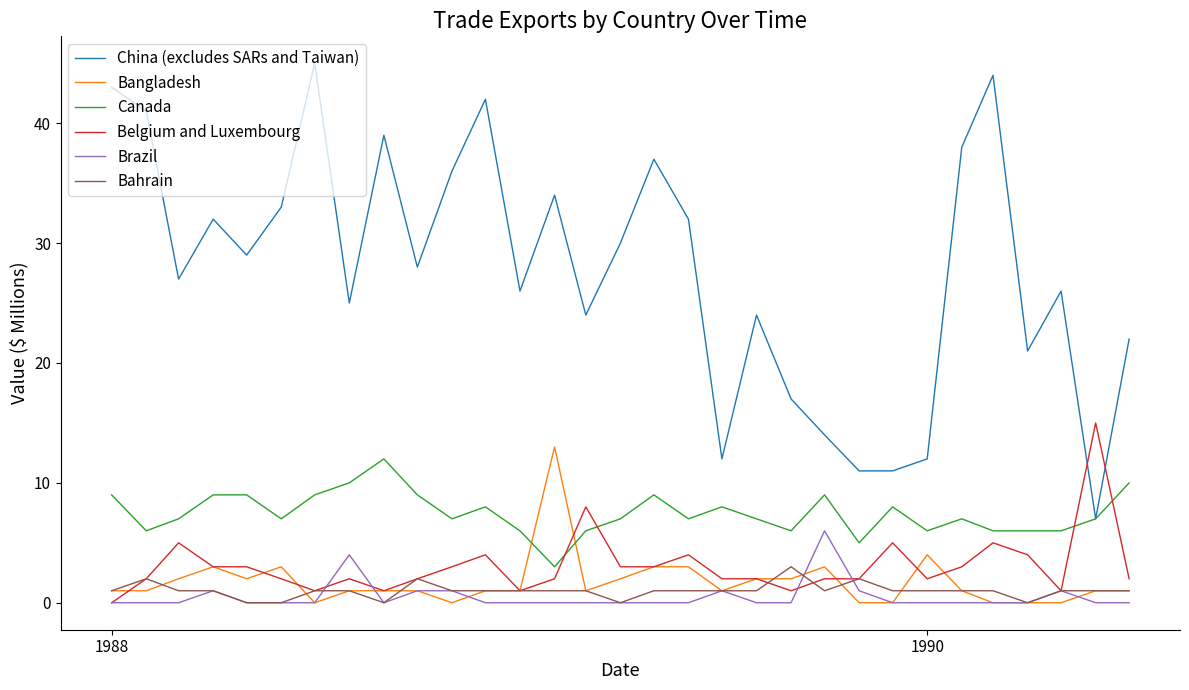

Which series has the largest total across all categories?

China (excludes SARs and Taiwan)